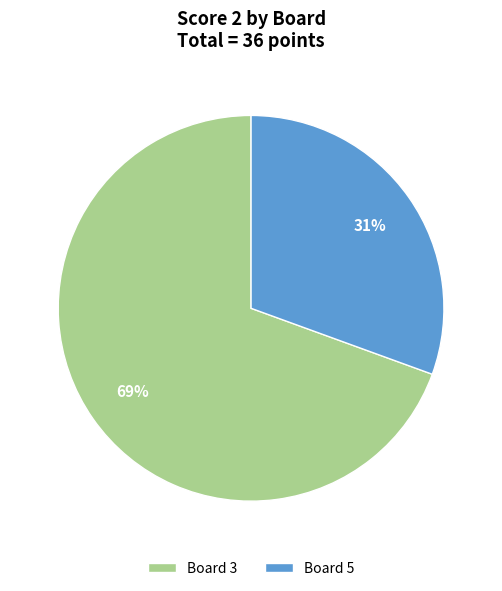

How many segments does this pie chart have?

2